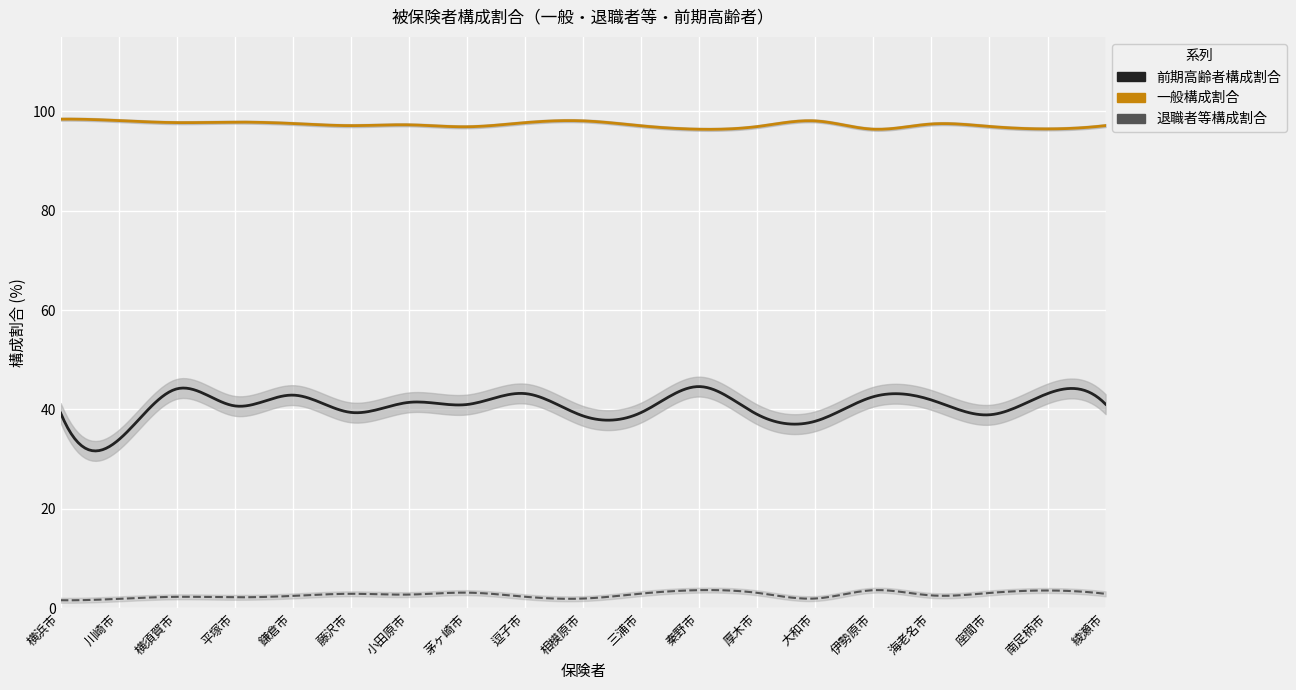

Which category has the highest value in the 前期高齢者構成割合 series?

秦野市